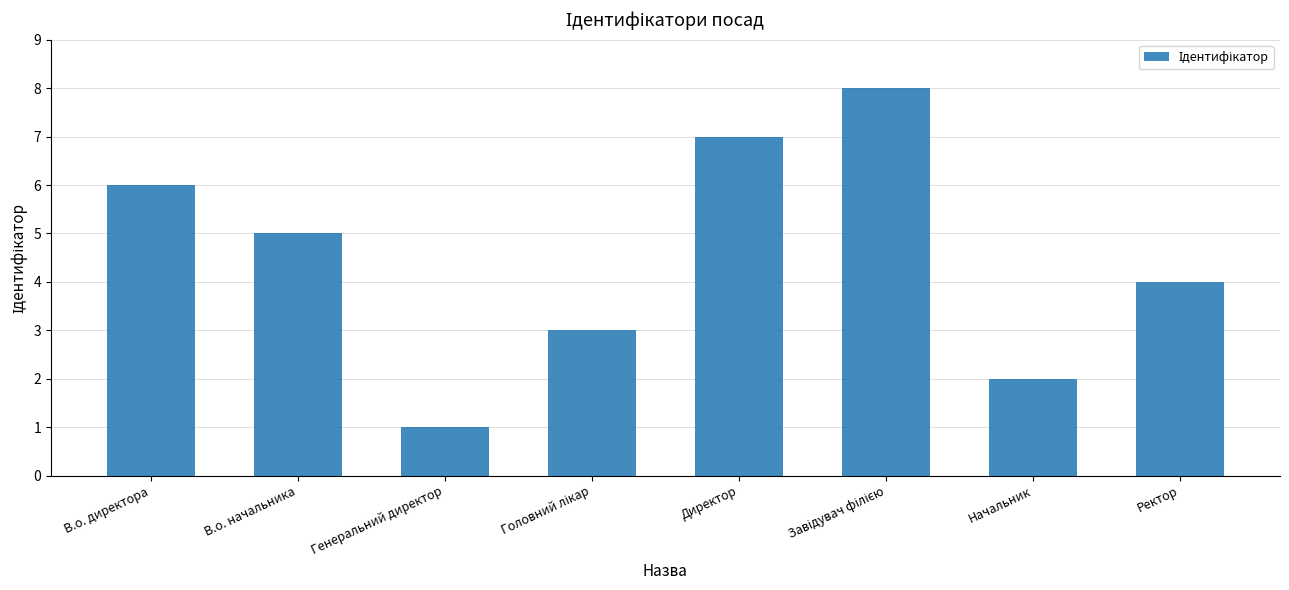

Does the chart contain stacked bars?

No